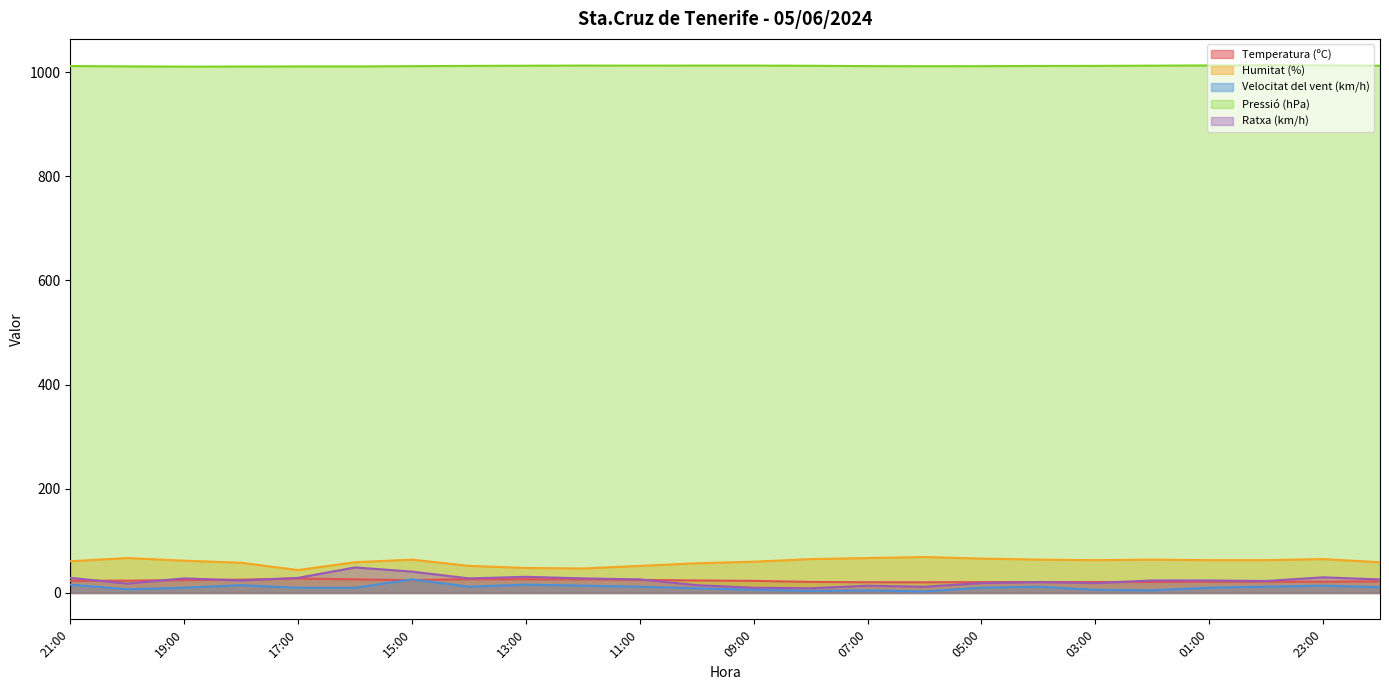

List the labels in order of Velocitat del vent (km/h) value, largest first.

15:00, 21:00, 13:00, 18:00, 12:00, 23:00, 14:00, 11:00, 04:00, 00:00, 22:00, 19:00, 17:00, 16:00, 05:00, 01:00, 10:00, 20:00, 09:00, 03:00, 07:00, 02:00, 08:00, 06:00